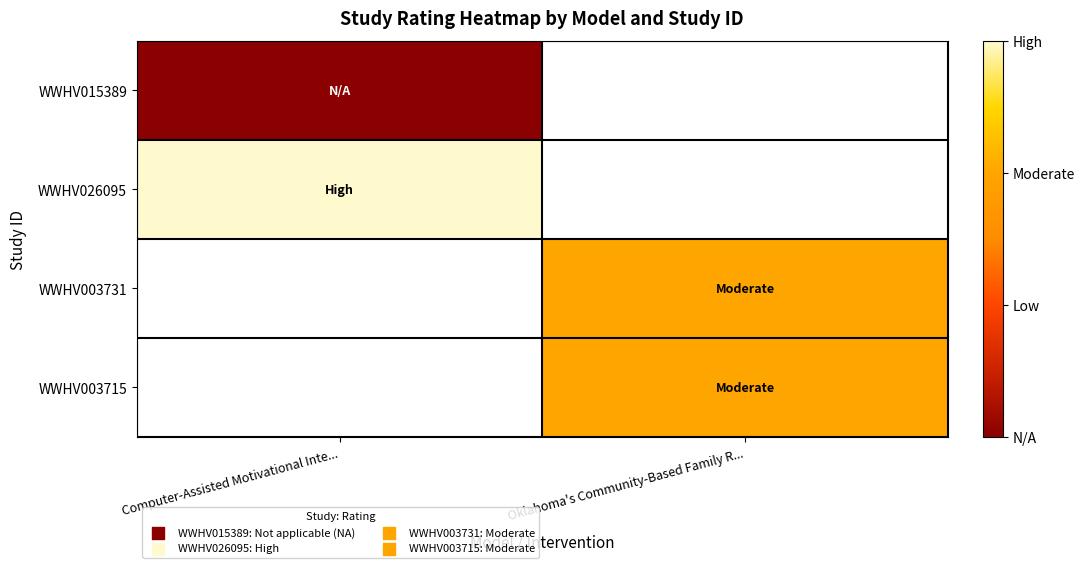

Between Oklahoma's Community-Based Family R... and Computer-Assisted Motivational Inte..., which is larger?

Computer-Assisted Motivational Inte...